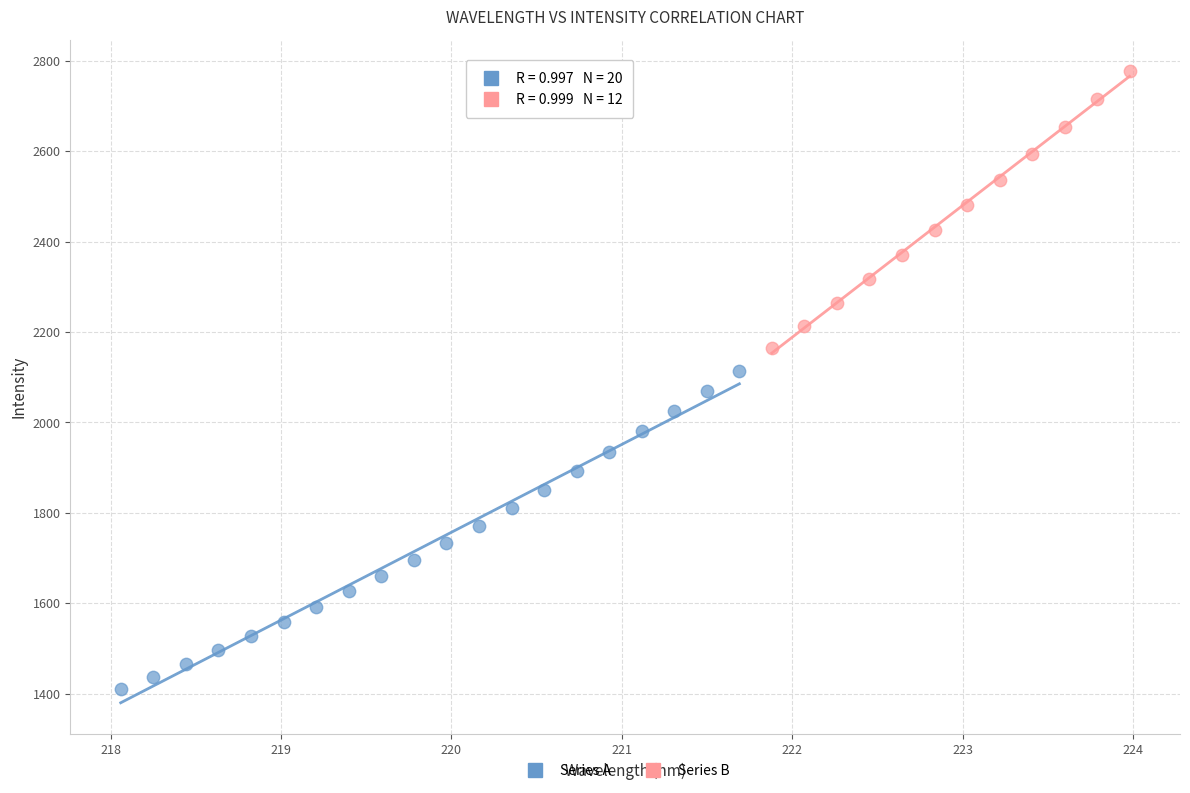

Which series has the largest Y range (max minus min)?

Series A